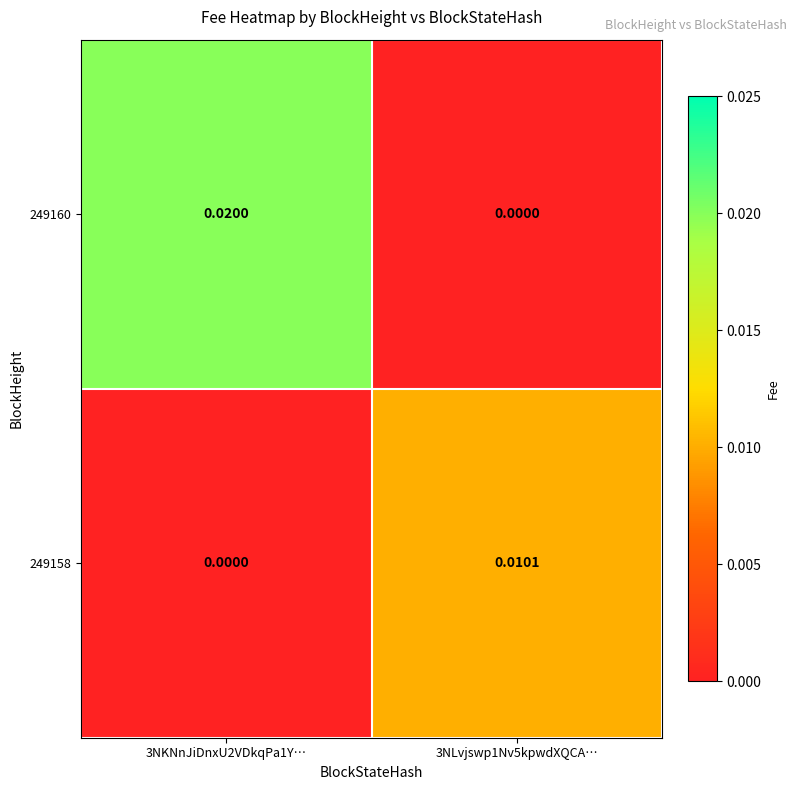

Is the value of 249158 at 3NKNnJiDnxU2VDkqPa1Y… greater than the value of 249160 at 3NKNnJiDnxU2VDkqPa1Y…?

No